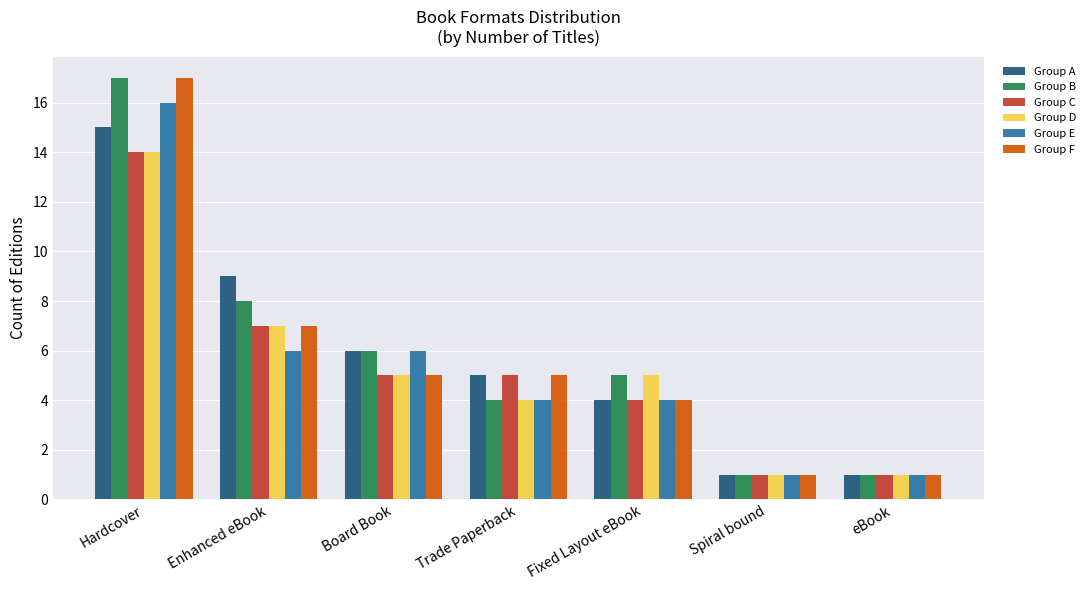

Which series has the largest total across all categories?

Group B